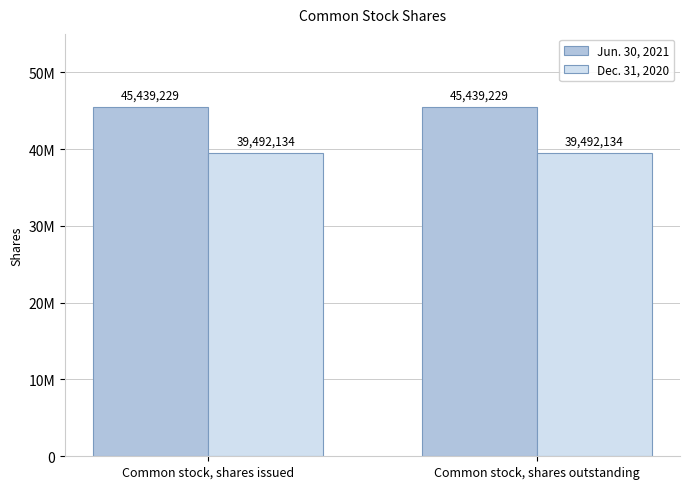

What are all the series names shown in the legend?

Jun. 30, 2021, Dec. 31, 2020